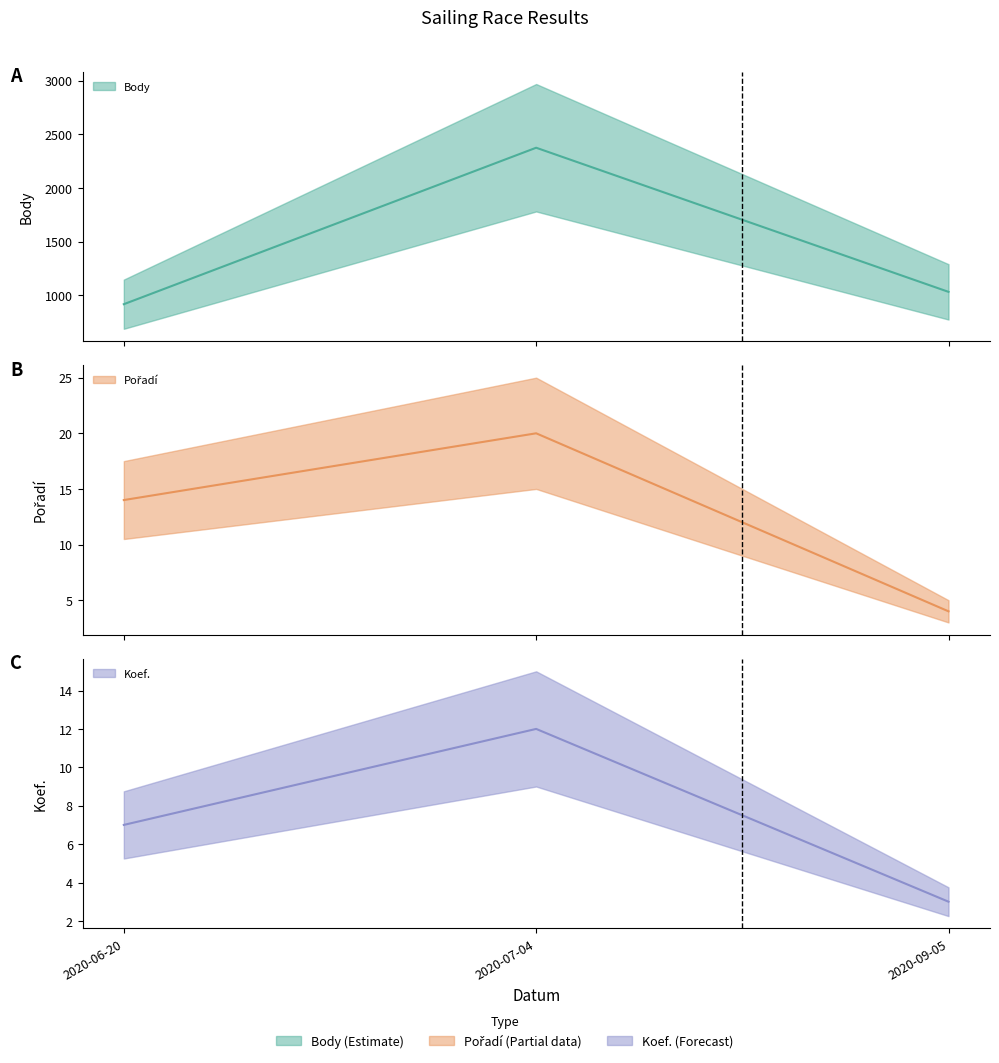

What is the sum of the Body (median) values at 2020-07-04 and 2020-09-05?

3407